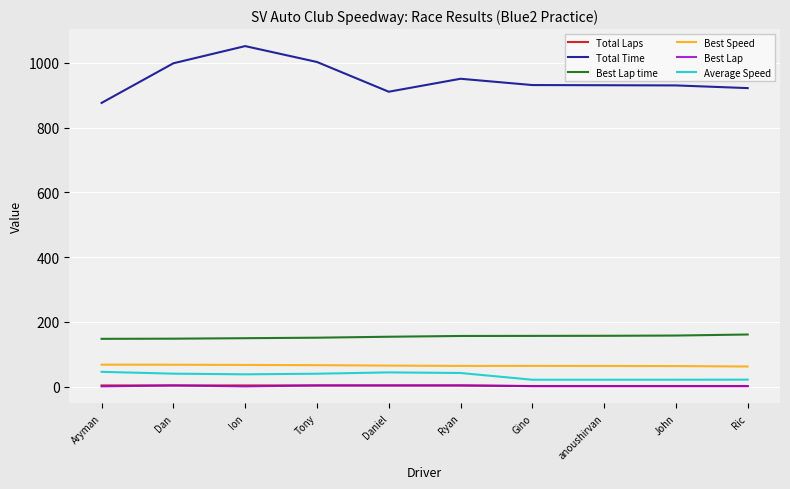

How many lines are shown in the chart?

6